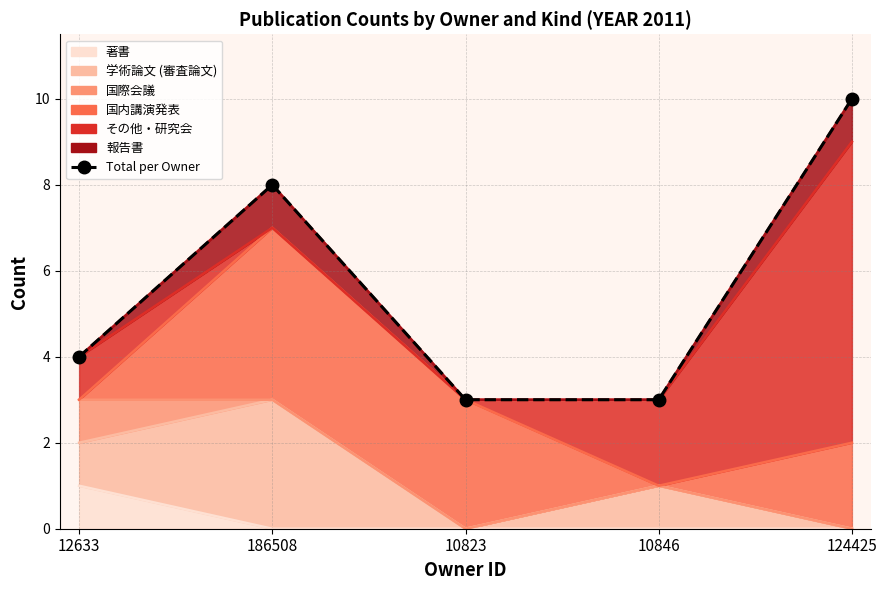

How many points are higher than both their immediate neighbors (excluding endpoints)?

1